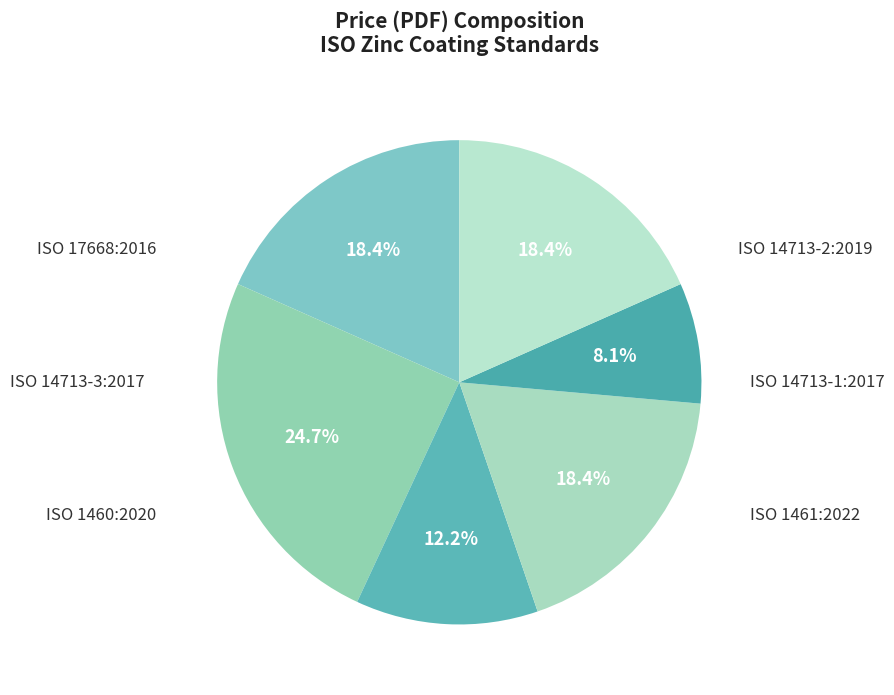

To the nearest percent, what is the average slice percentage?

17%